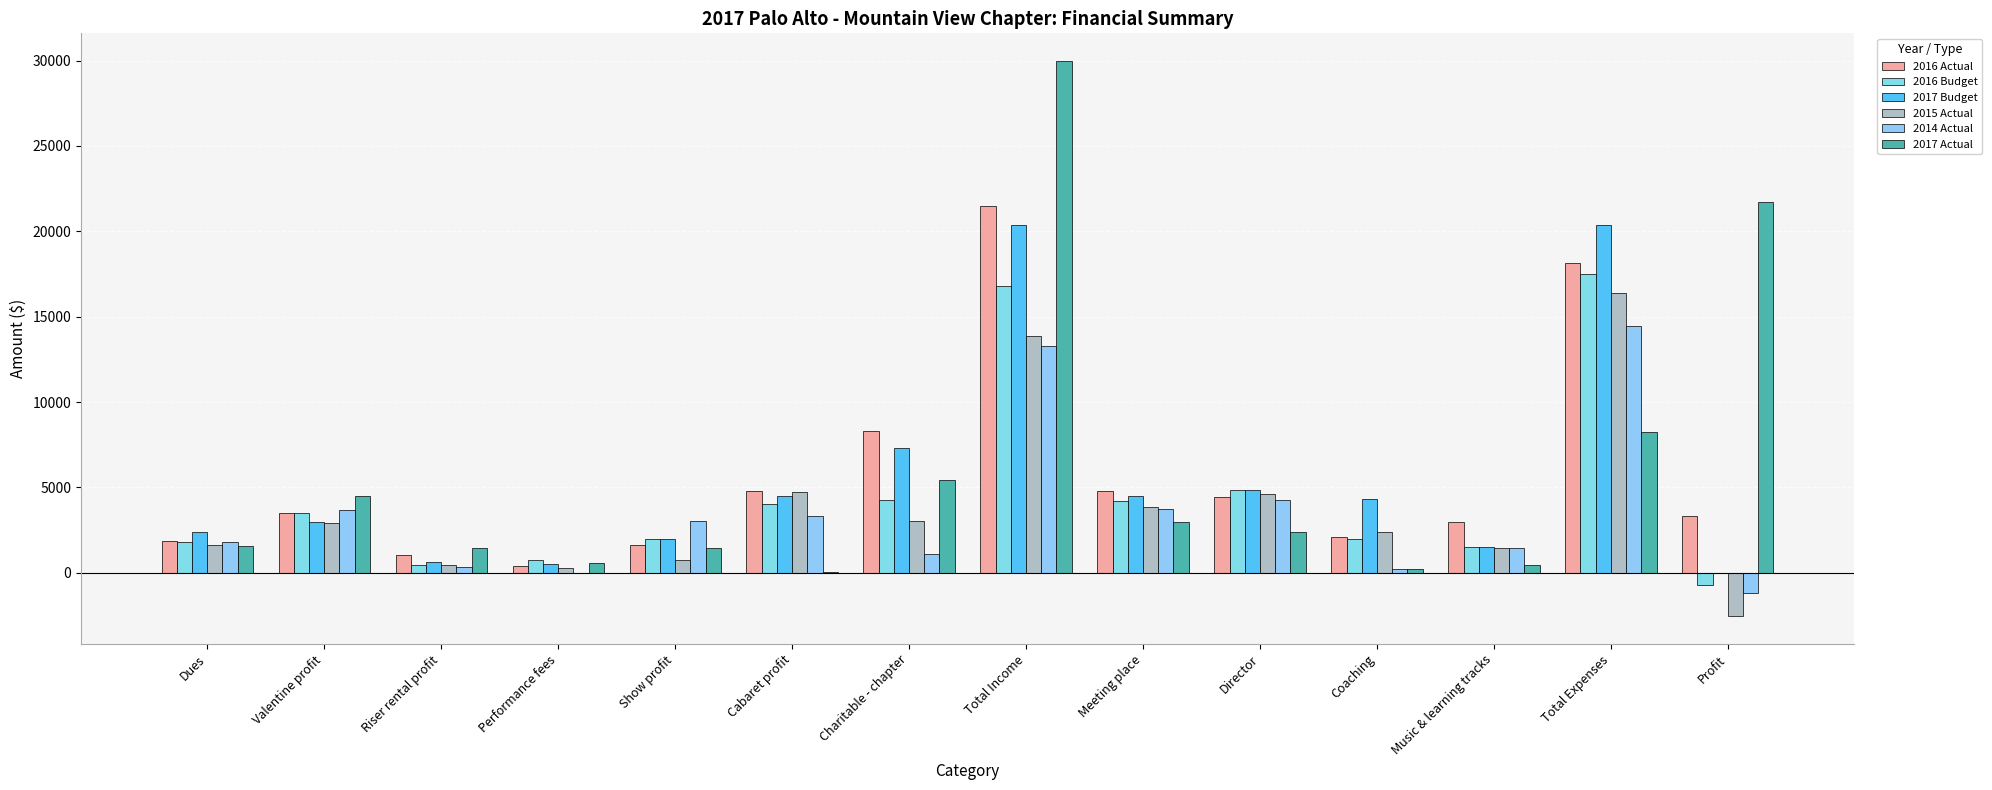

The 2017 Budget series shows 4401 at Valentine profit. True or false?

False